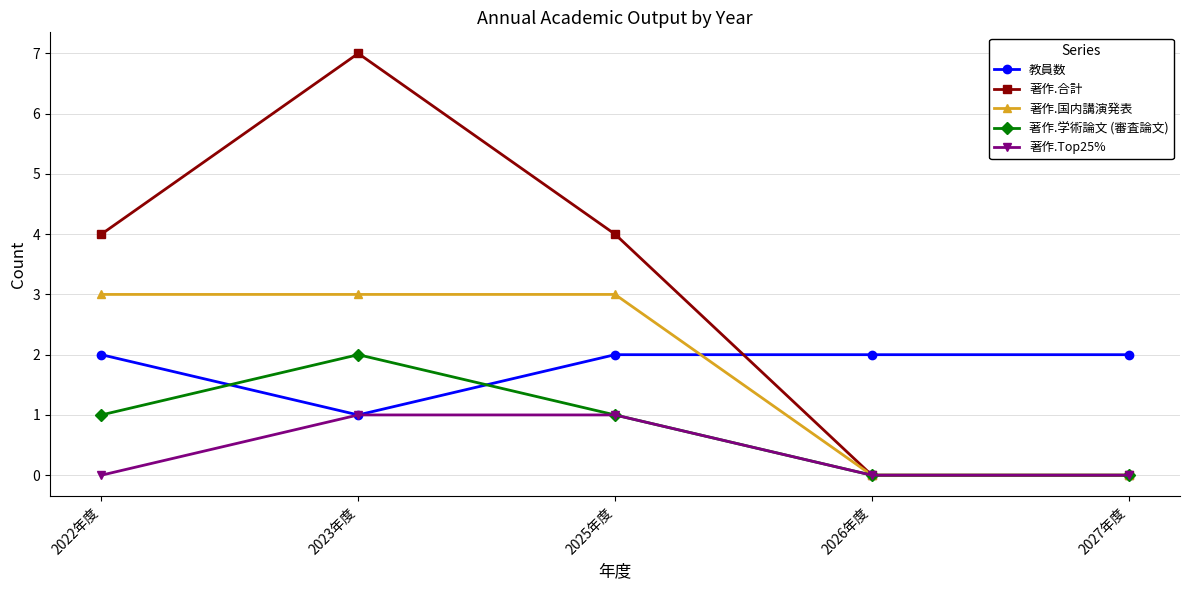

Between which two adjacent categories do 教員数 and 著作.学術論文 (審査論文) first intersect?

2022年度 and 2023年度